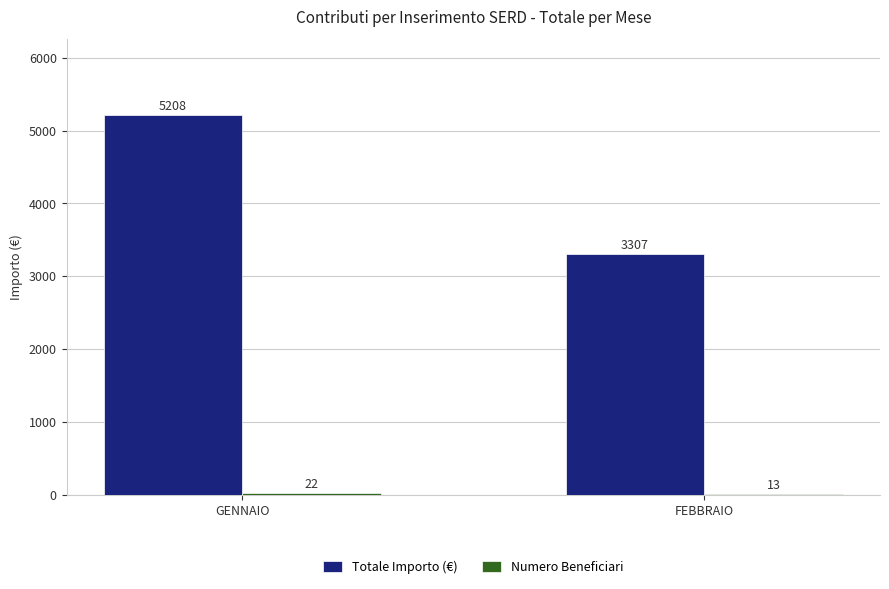

The value of Totale Importo (€) at GENNAIO is 5208. True or false?

True